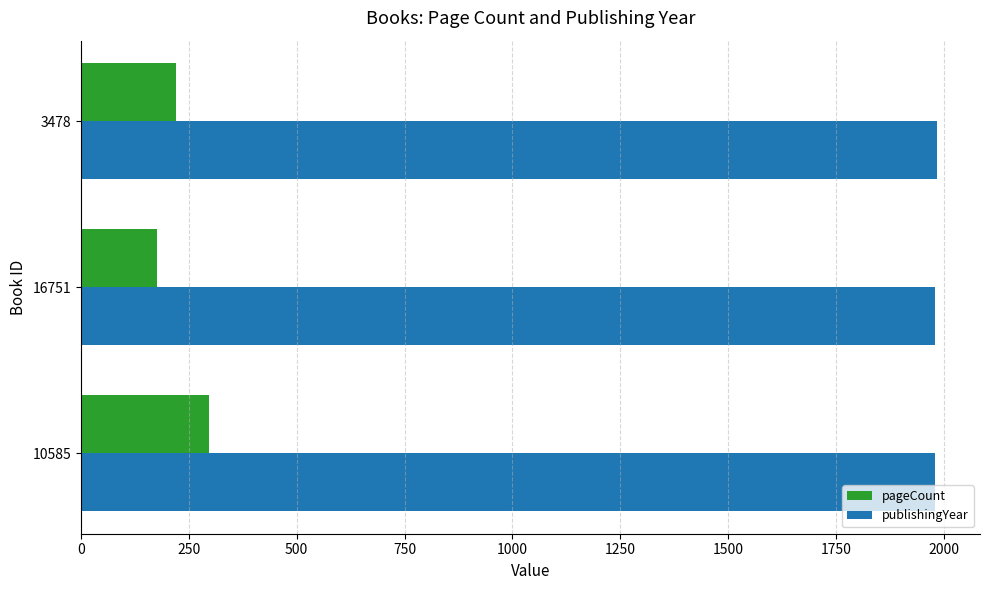

True or false: publishingYear has a value of 3122 at 10585.

False